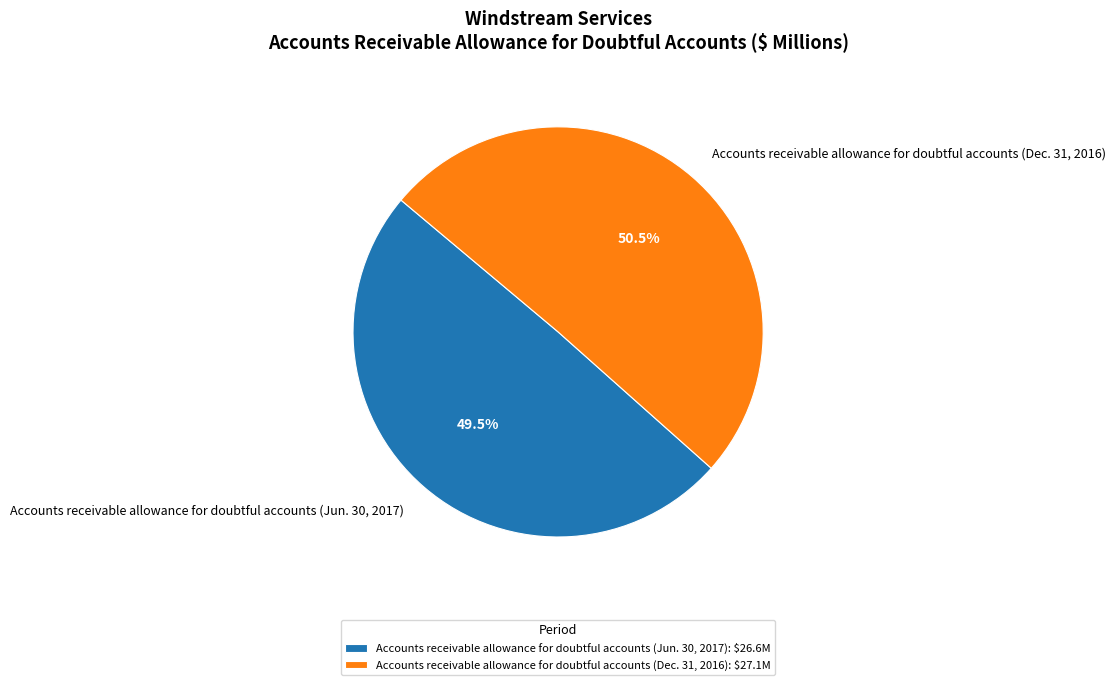

What is the majority slice?

Accounts receivable allowance for doubtful accounts (Dec. 31, 2016)